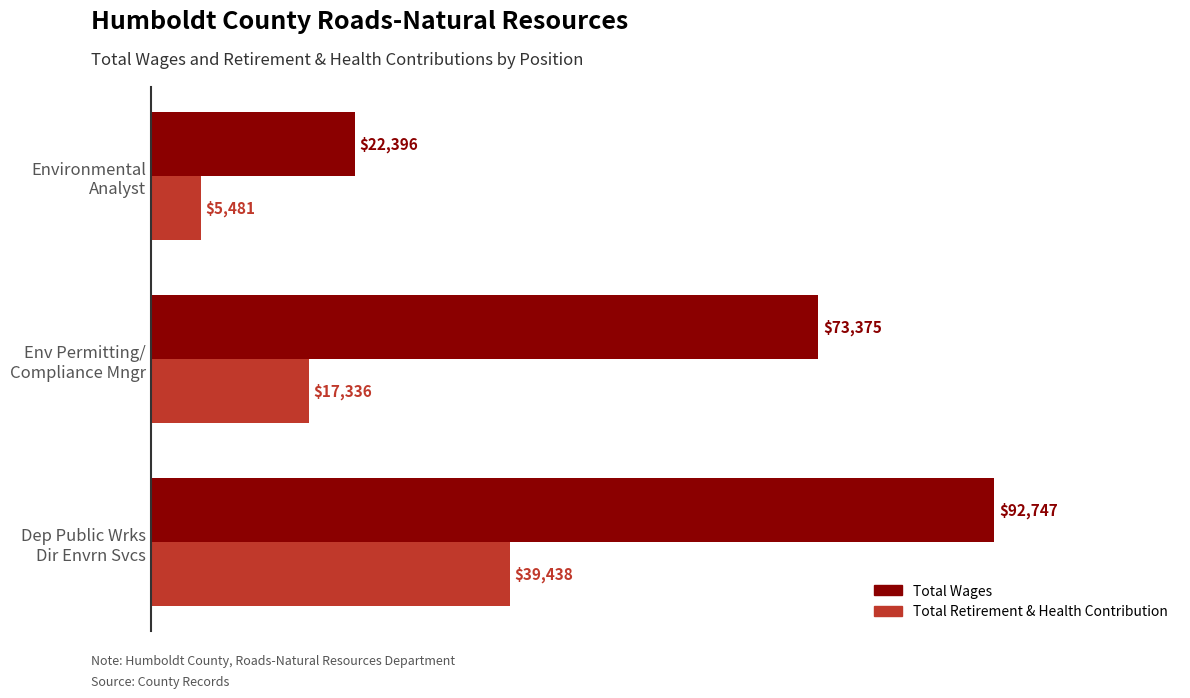

Which category has the lowest value in the Total Wages series?

Environmental
Analyst